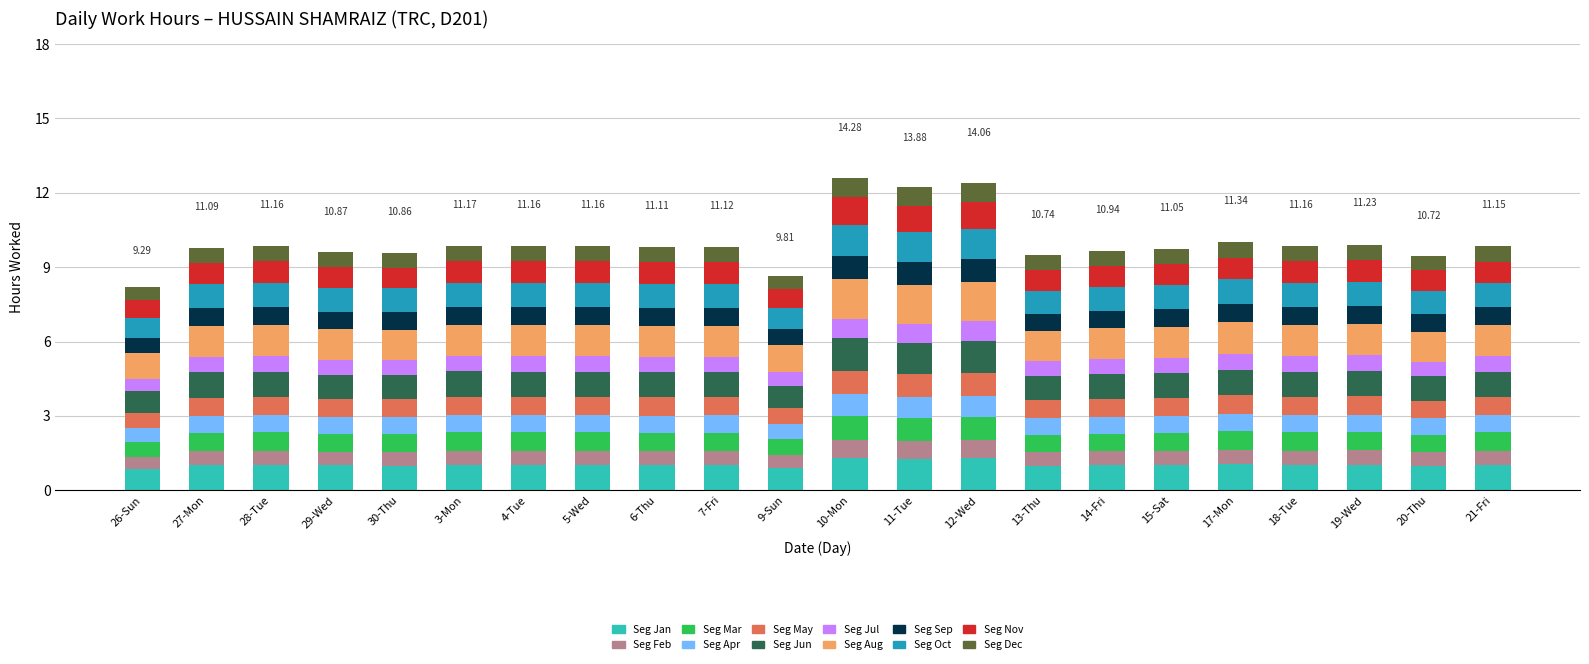

What is the average value of the Seg Jan series?

1.0